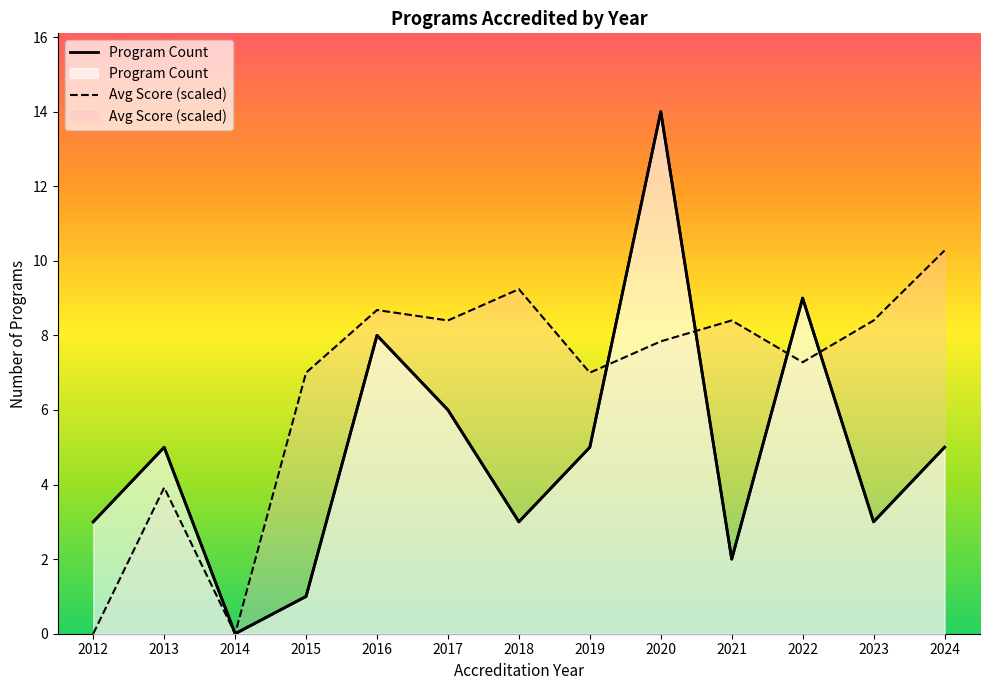

What is the sum of all Avg Score (scaled) values?

86.4